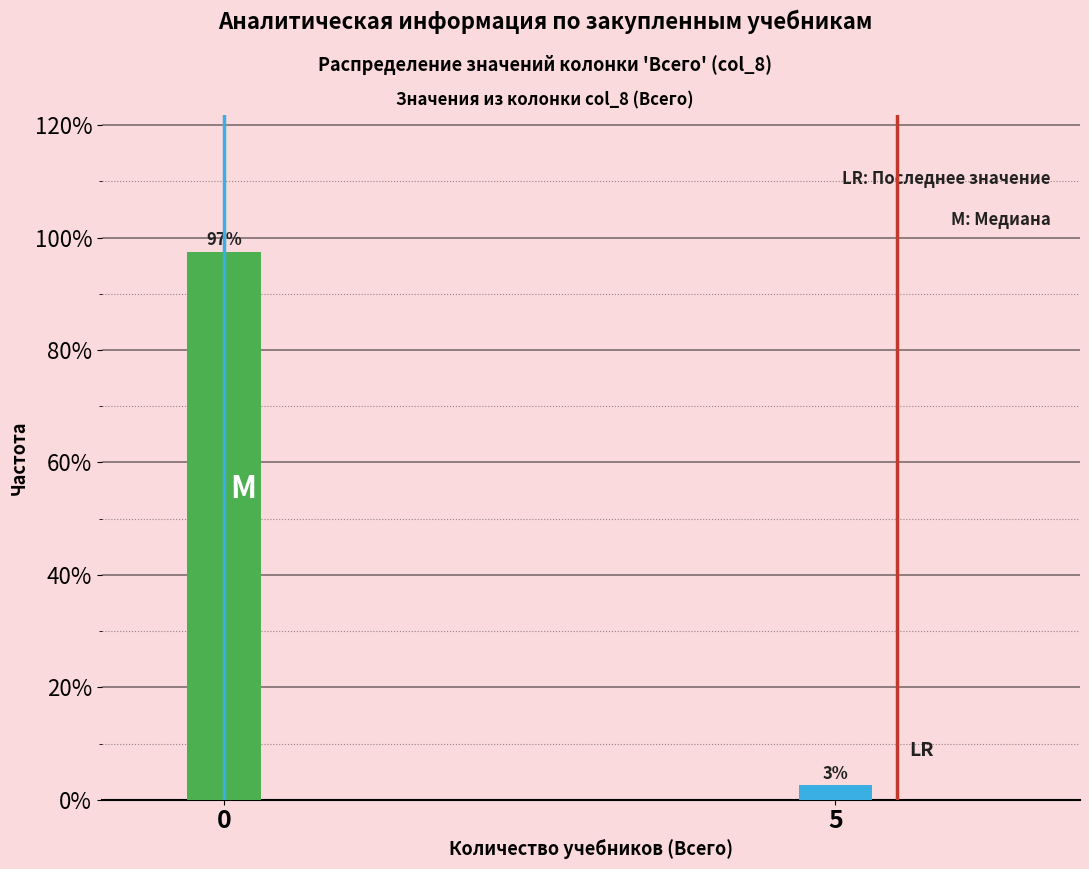

What is the average value?

50.0